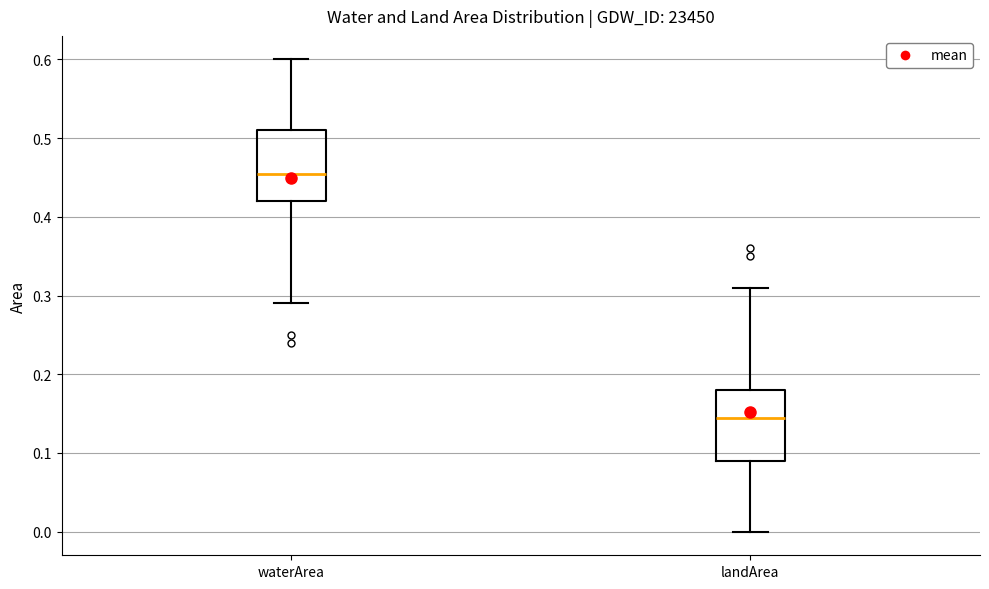

Where is the upper edge of the box for landArea on the y-axis? The values are not printed on the chart, so give them approximately, as read against the axis.

0.18